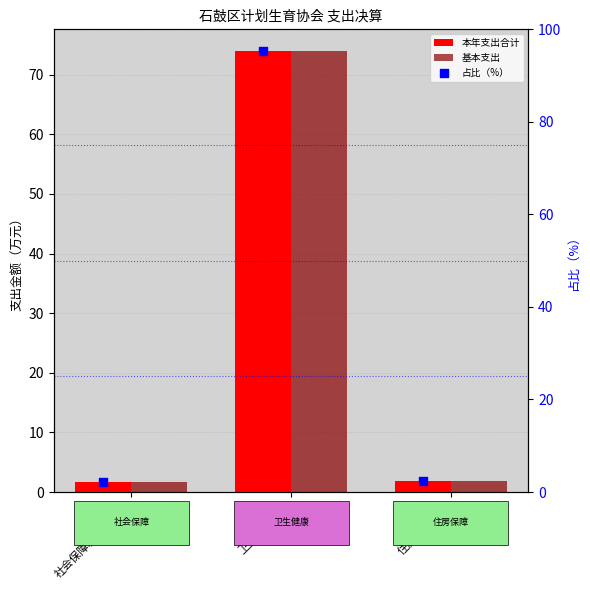

Which series has the largest Y range (max minus min)?

占比（%）